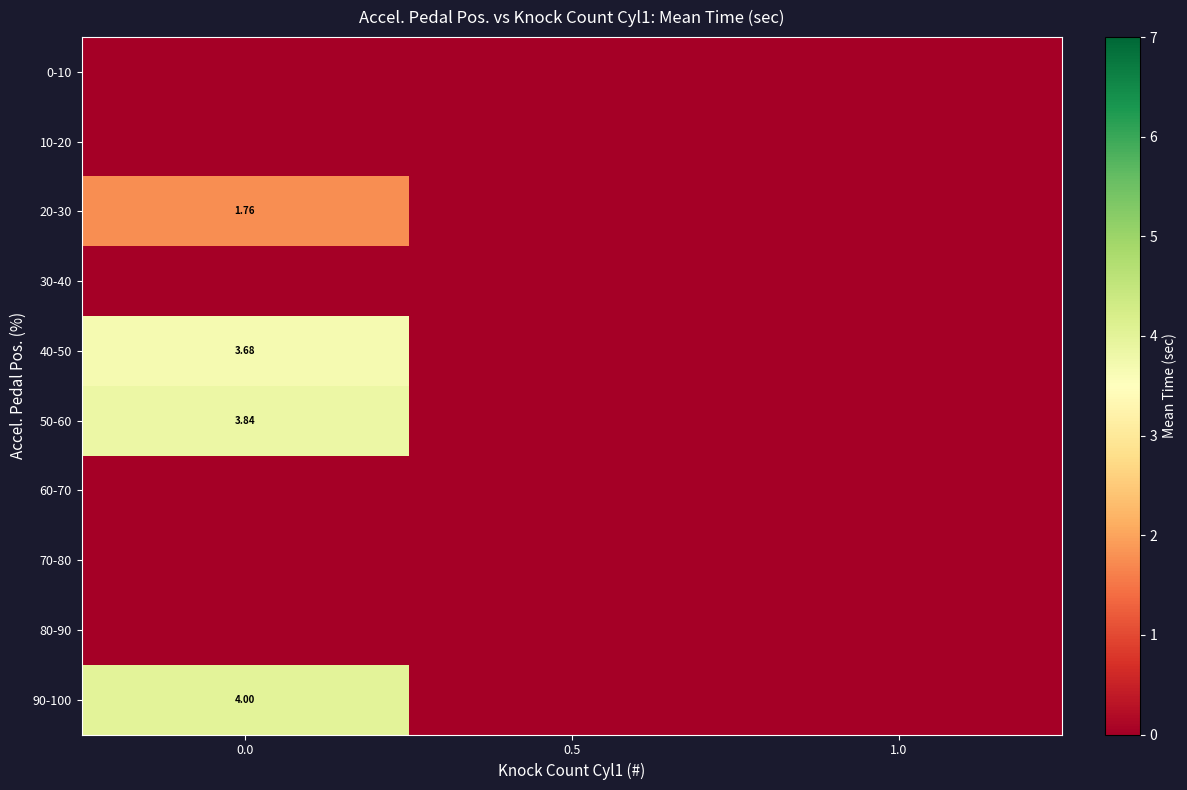

Rank the series at 1.0 from lowest to highest value.

0-10, 10-20, 20-30, 30-40, 40-50, 50-60, 60-70, 70-80, 80-90, 90-100